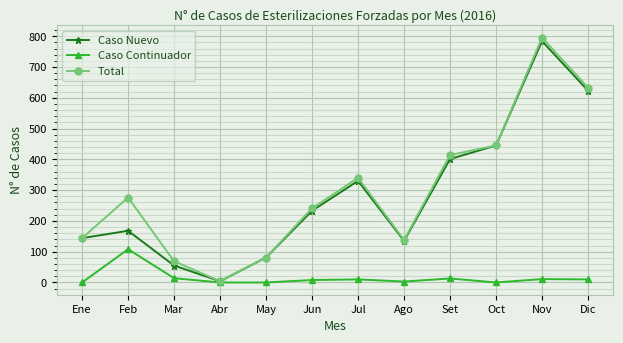

Between Ene and Jul, which series saw the biggest shift?

Total